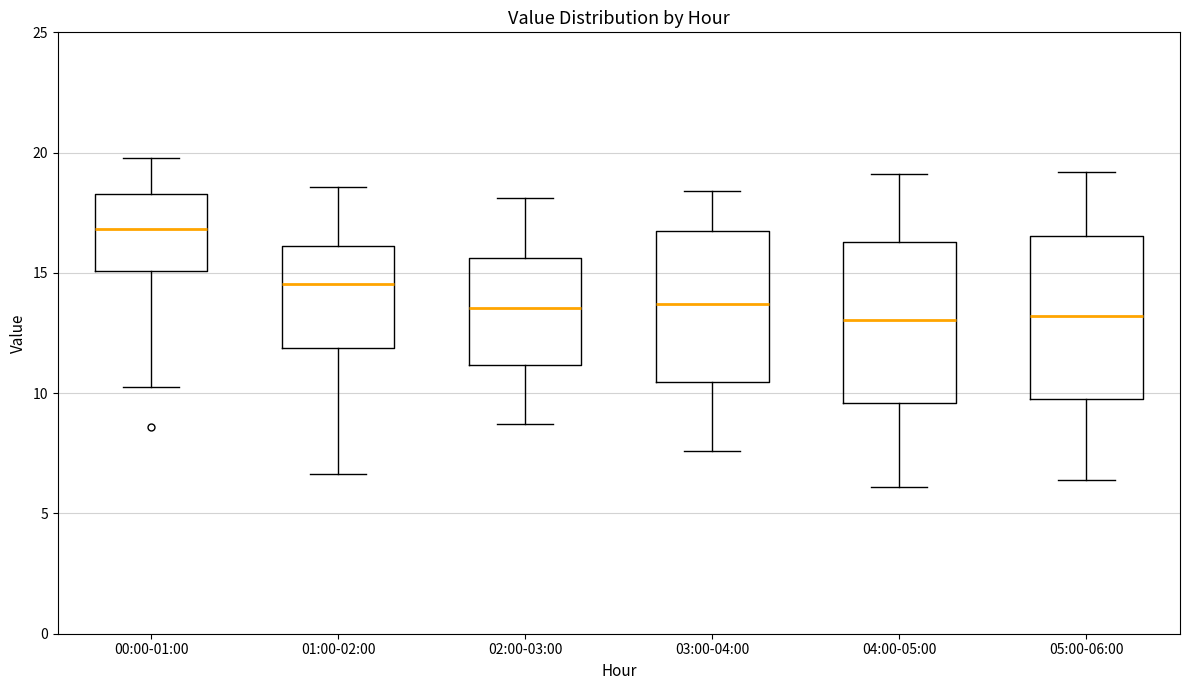

Reading left to right, read every box against the y-axis: the position of its median line, the range the box covers, and the ends of its whiskers. The values are not printed on the chart, so give them approximately, as read against the axis.

00:00-01:00: median 17.0, box 15.0 to 18.5, whiskers 10.5 to 20.0
01:00-02:00: median 14.5, box 12.0 to 16.0, whiskers 6.5 to 18.5
02:00-03:00: median 13.5, box 11.0 to 15.5, whiskers 8.5 to 18.0
03:00-04:00: median 13.5, box 10.5 to 16.5, whiskers 7.5 to 18.5
04:00-05:00: median 13.0, box 9.5 to 16.5, whiskers 6.0 to 19.0
05:00-06:00: median 13.0, box 10.0 to 16.5, whiskers 6.5 to 19.0